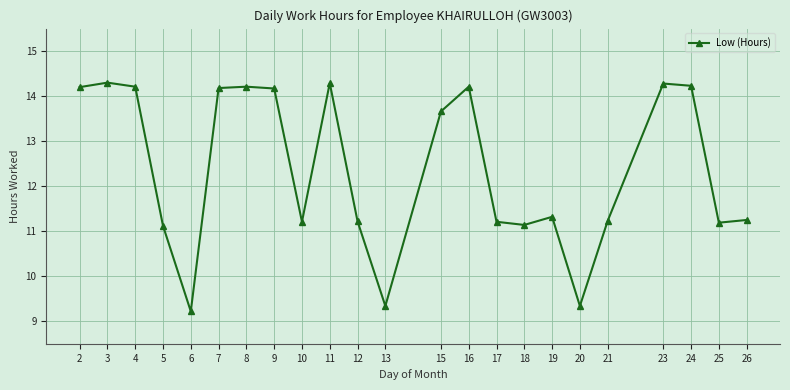

Is it true that the value at 12 is 4.2?

False